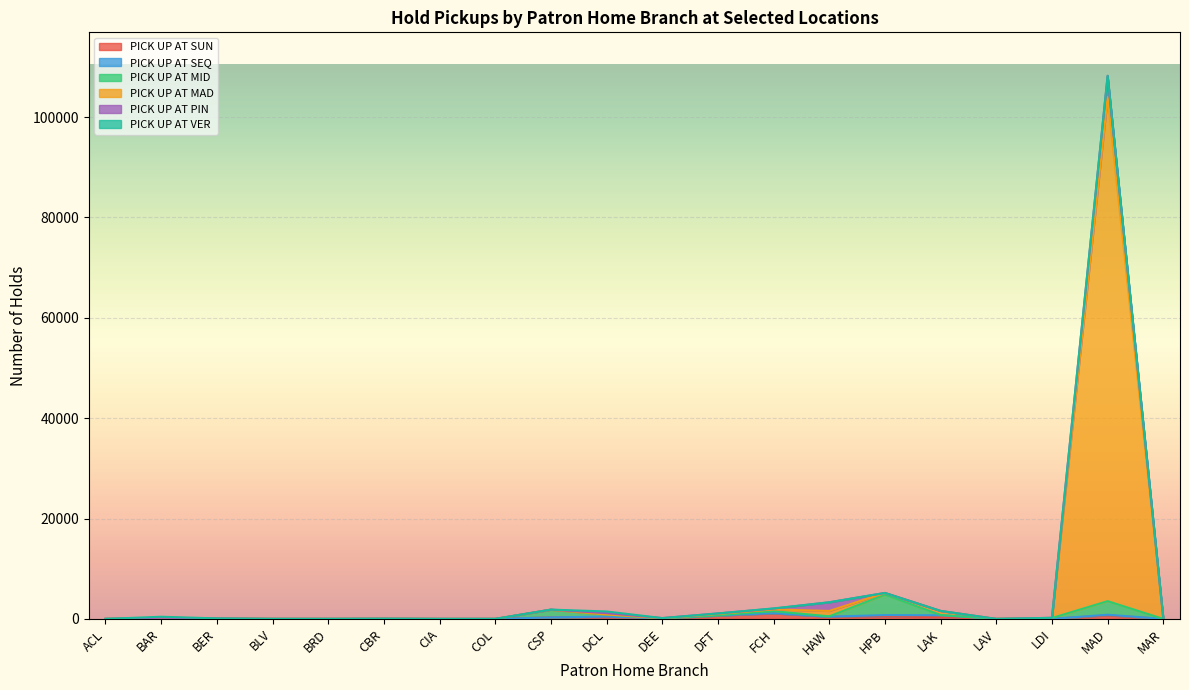

True or false: PICK UP AT MAD and PICK UP AT SUN cross at least once.

True